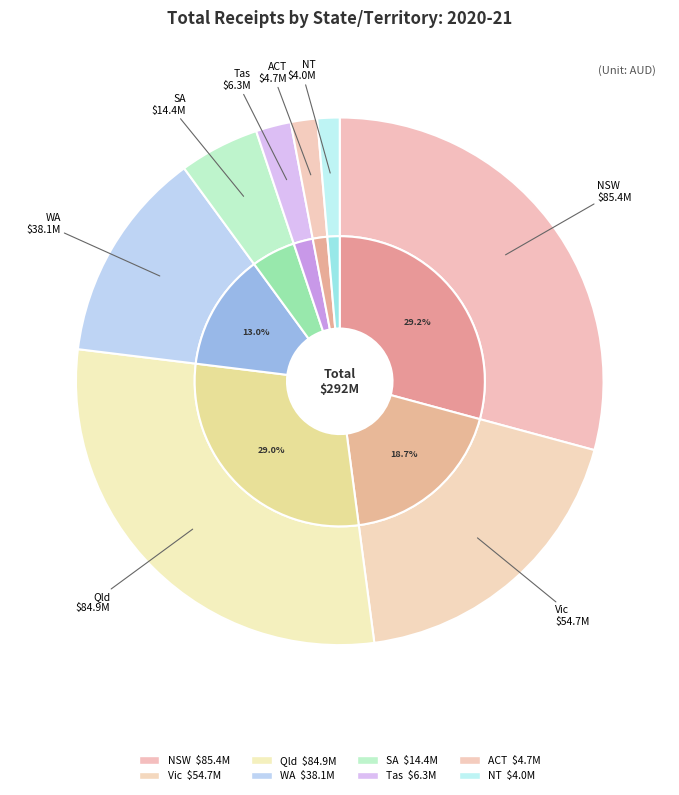

Is there a majority slice in this chart?

No